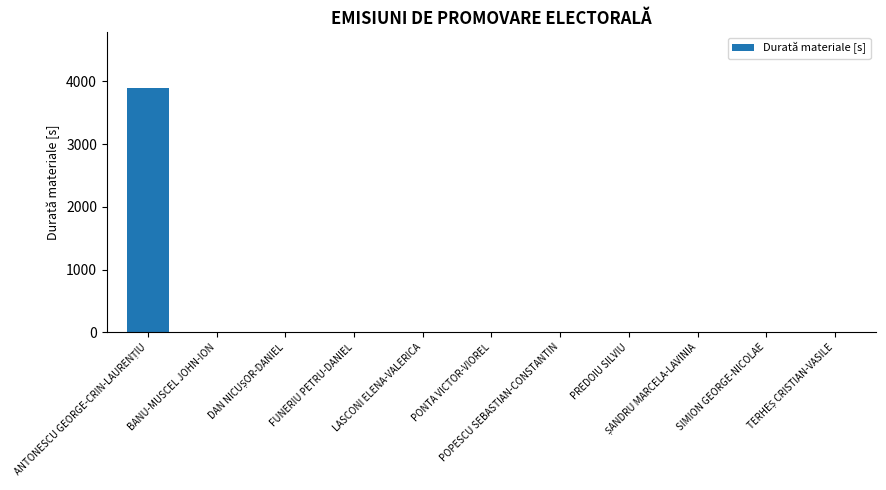

How many data points are above 0?

1